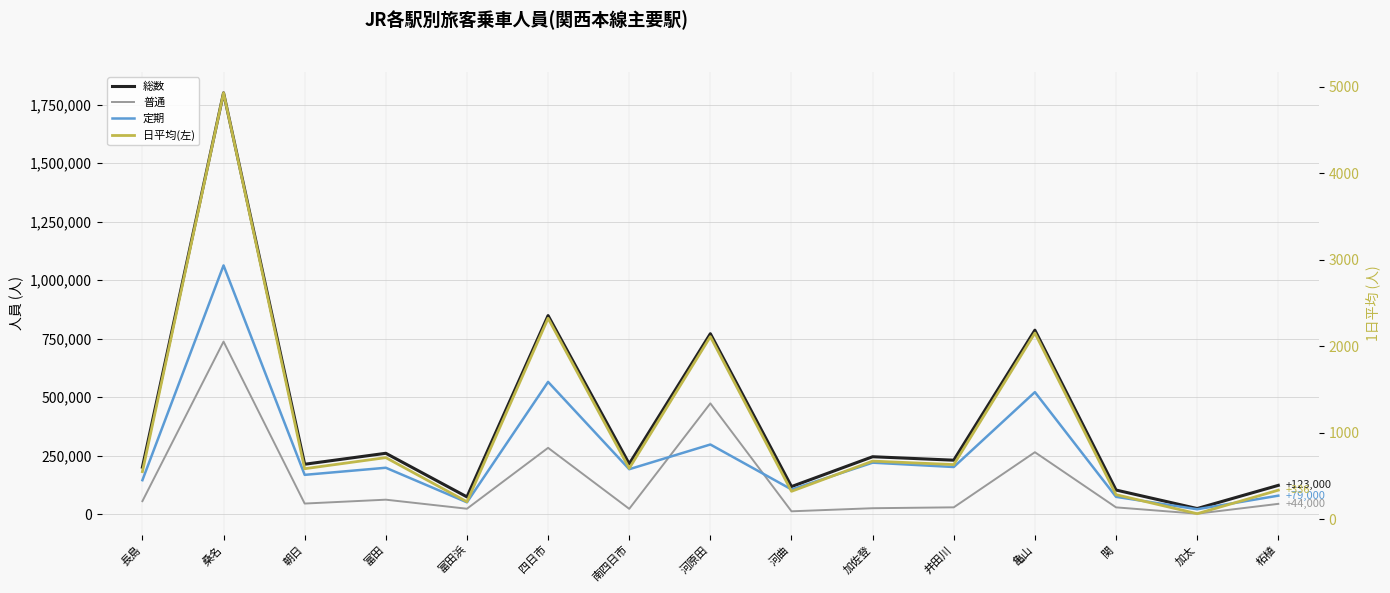

What is the smallest value displayed?

64.0